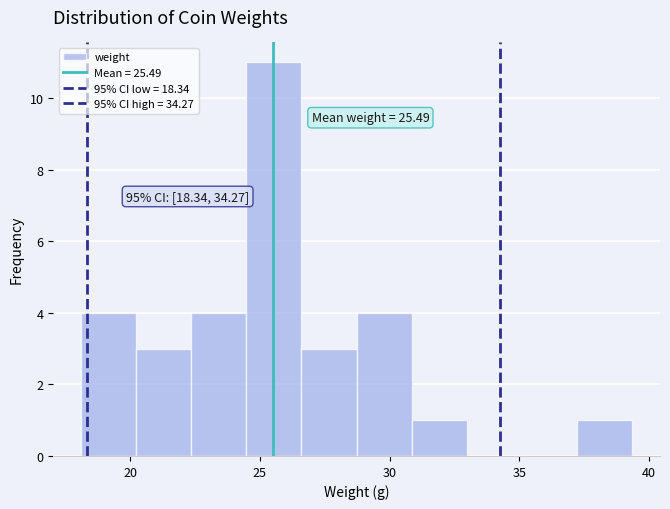

Over which range of the x-axis is the bar tallest?

24.5 to 26.5